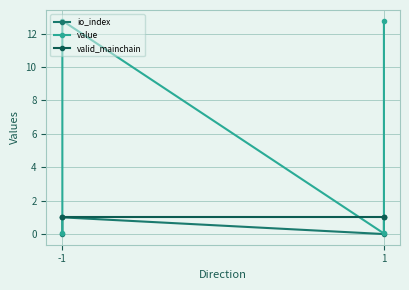

How many lines are shown in the chart?

3